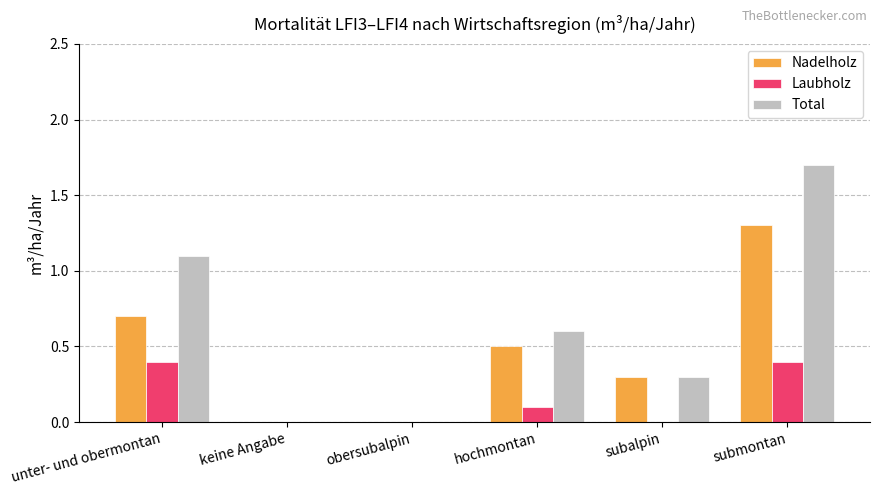

Are the bars horizontal?

No